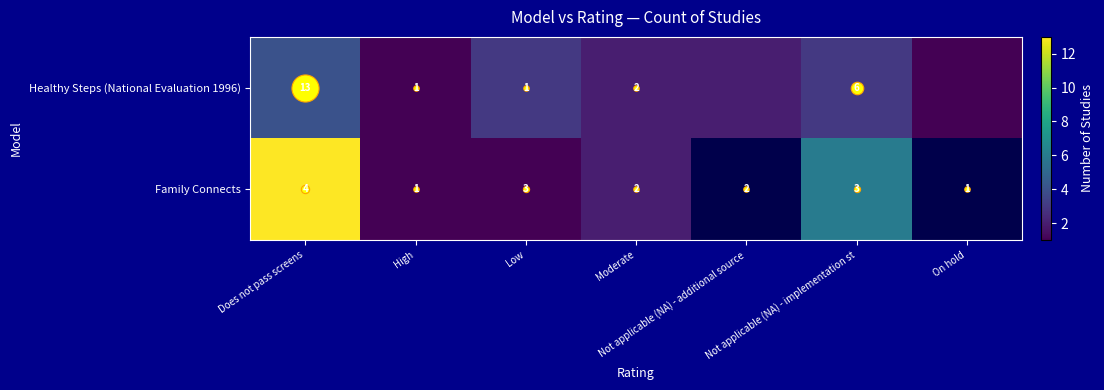

The Healthy Steps (National Evaluation 1996) series shows 3.0 at Low. True or false?

True